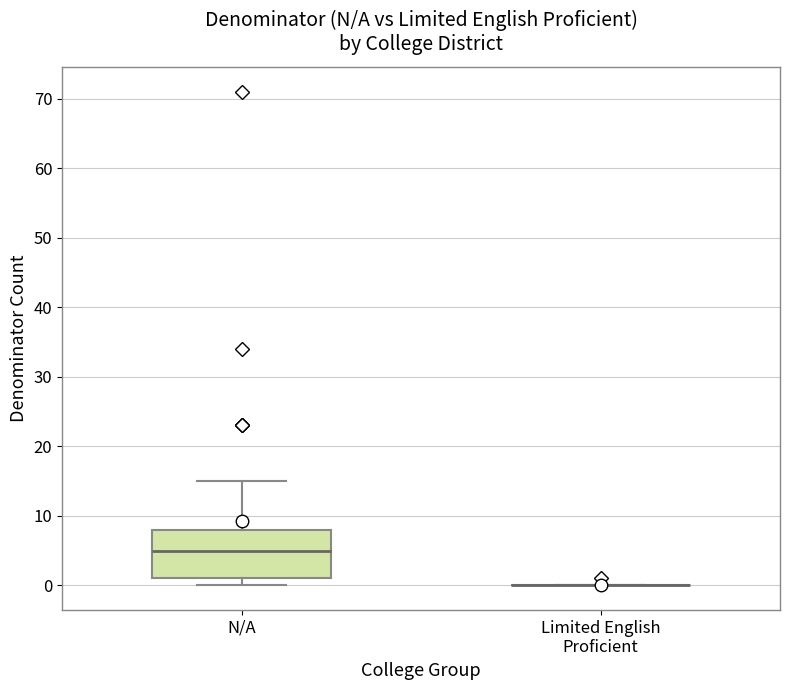

Which box is the tallest, from its lower edge to its upper edge?

N/A